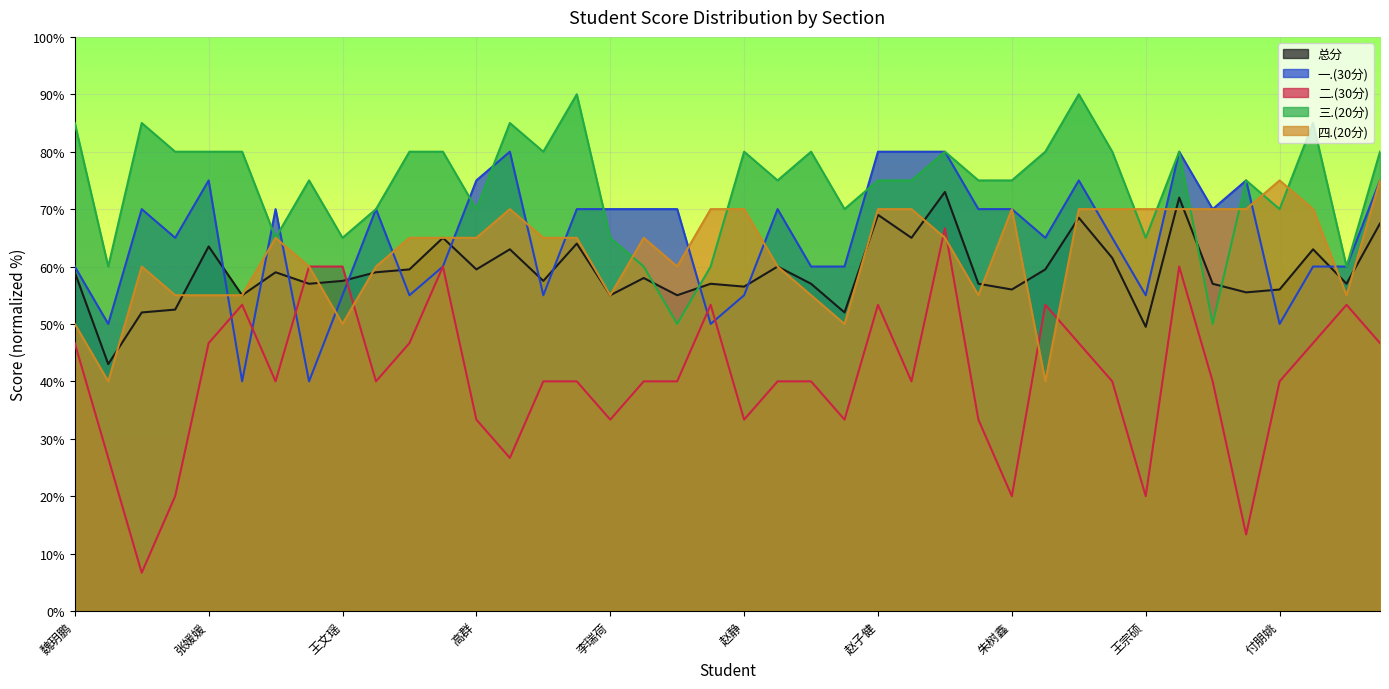

Count the number of categories in the chart.

40